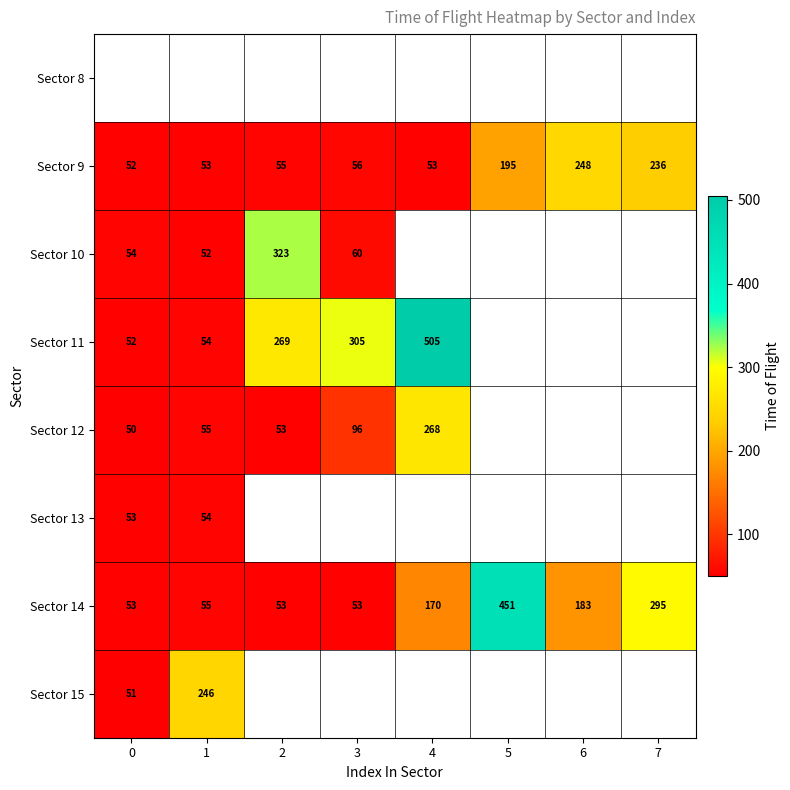

Where is Sector 9 nearest to the value 150?

5